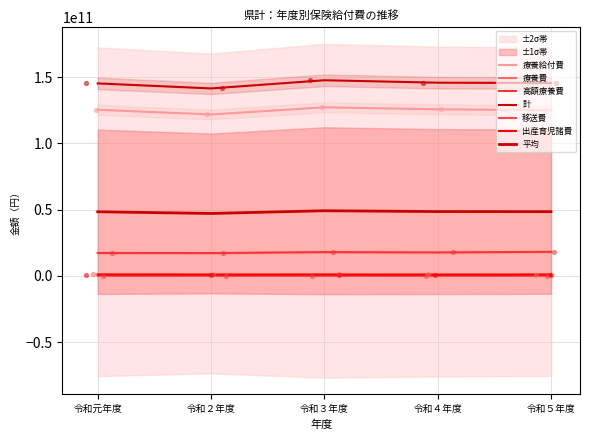

Which series has the largest Y range (max minus min)?

計